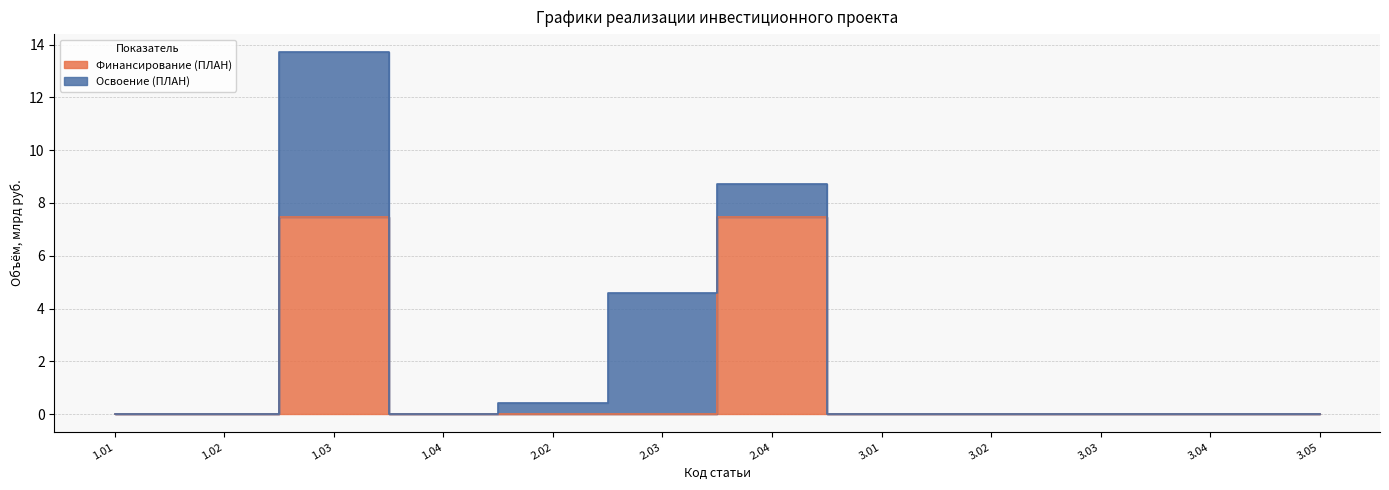

Between 3.01 and 1.01, which is larger?

3.01